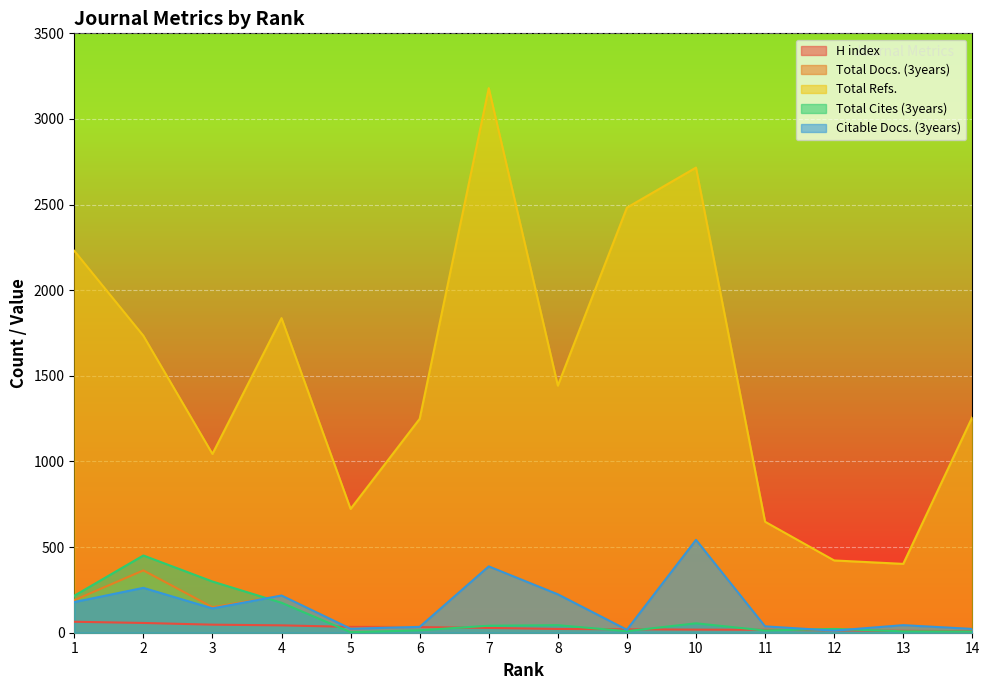

Read the Total Refs. value at 8, to the nearest 10.

1440